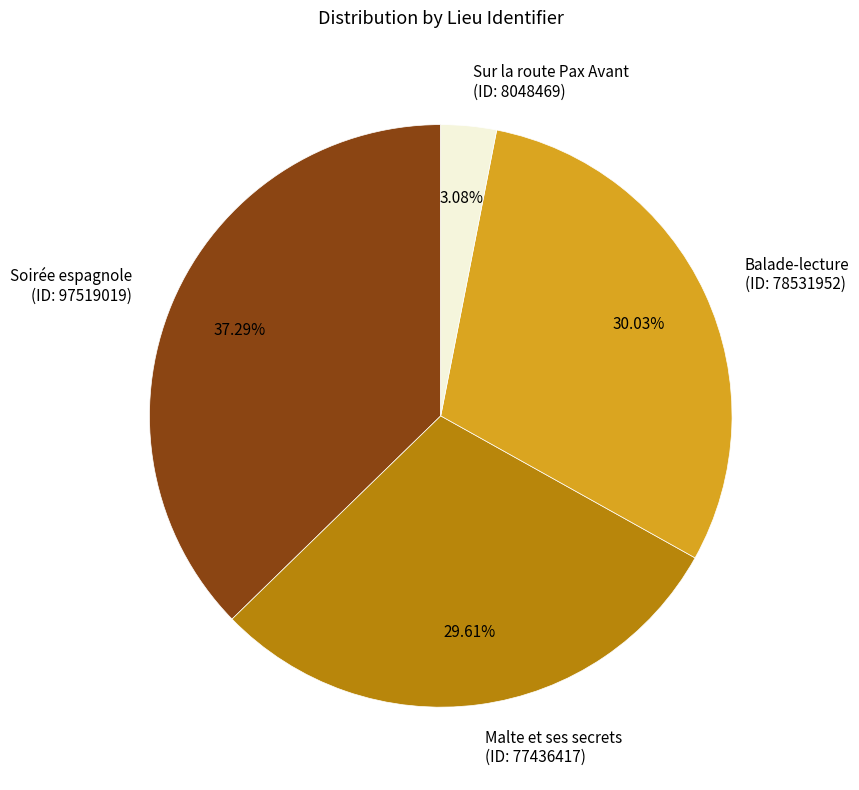

Which category has the smallest portion of the pie?

Sur la route Pax Avant